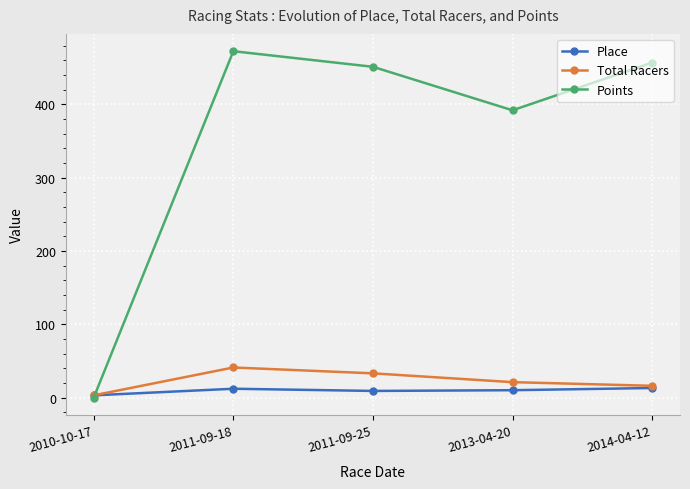

Is this an area chart (filled region under the line)?

No